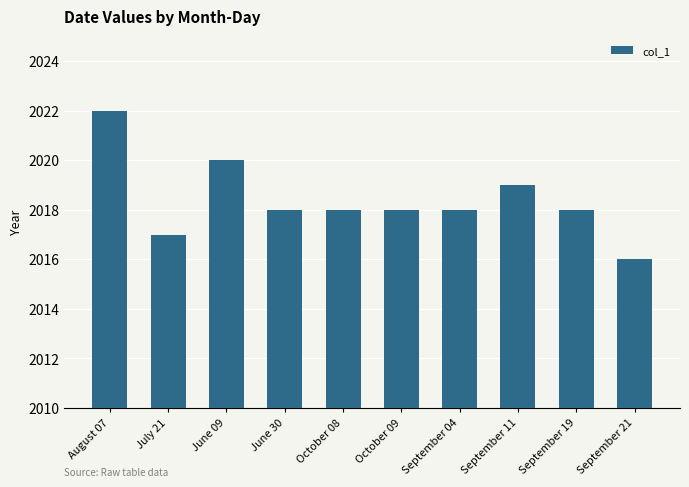

True or false: the data shows 940 at August 07.

False